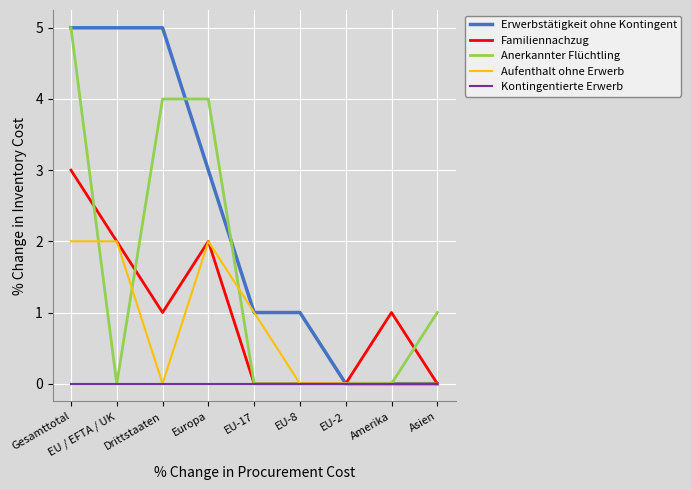

Is it true that Anerkannter Flüchtling equals 7 at Europa?

False